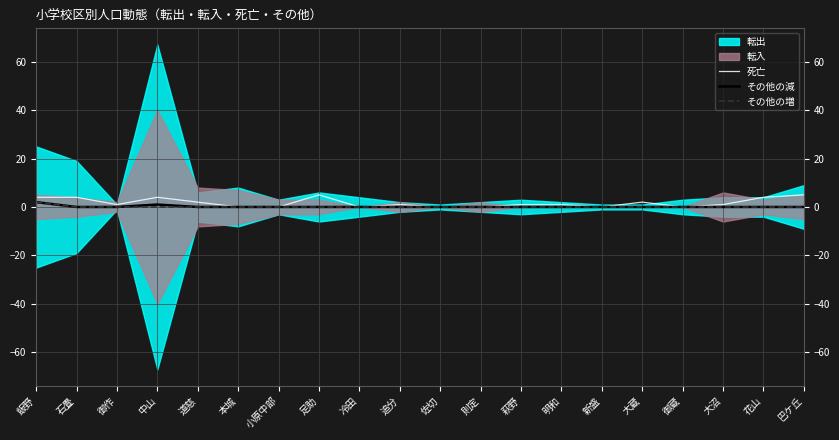

The その他の減 series shows 0 at 追分. True or false?

True